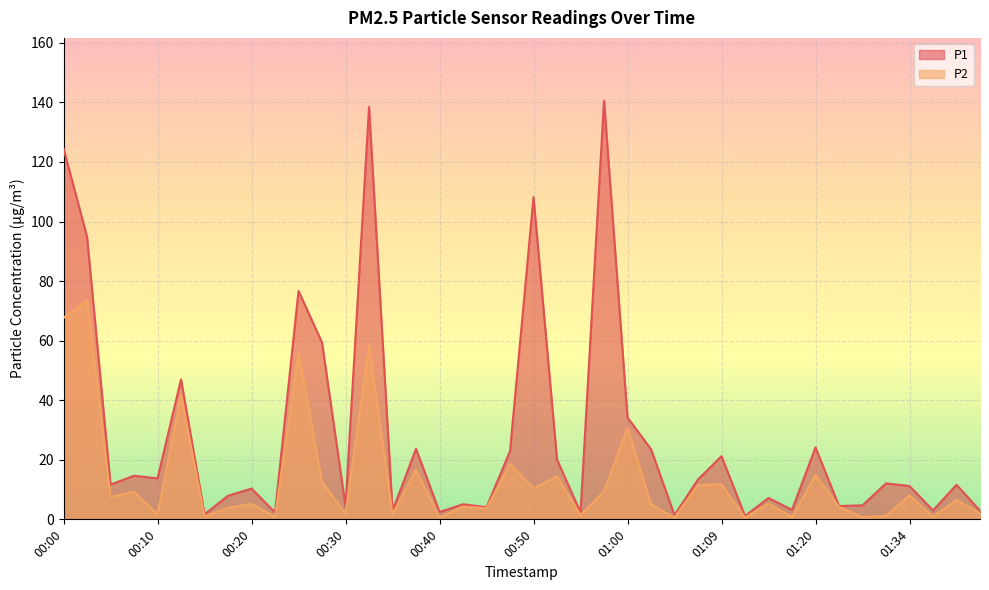

Reading left to right, list all the values displayed in this chart.

P1: 124.5	94.9	11.7	14.6	13.8	47.0	1.7	7.9	10.3	2.3	76.7	59.4	4.4	138.4	2.9	23.7	2.5	5.1	4.1	22.9	108.2	20.1	2.3	140.6	34.2	23.6	1.4	13.4	21.2	1.1	7.2	3.2	24.2	4.5	4.7	12.1	11.2	3.0	11.6	2.9
P2: 67.6	73.6	7.5	9.2	1.7	41.8	1.0	3.9	5.2	0.8	56.1	12.6	1.9	58.5	1.7	16.7	0.7	4.3	3.7	18.7	10.4	14.4	1.4	9.4	30.7	5.0	0.6	11.6	11.7	0.6	5.3	0.7	14.9	4.2	0.7	1.2	8.0	0.9	6.5	2.0